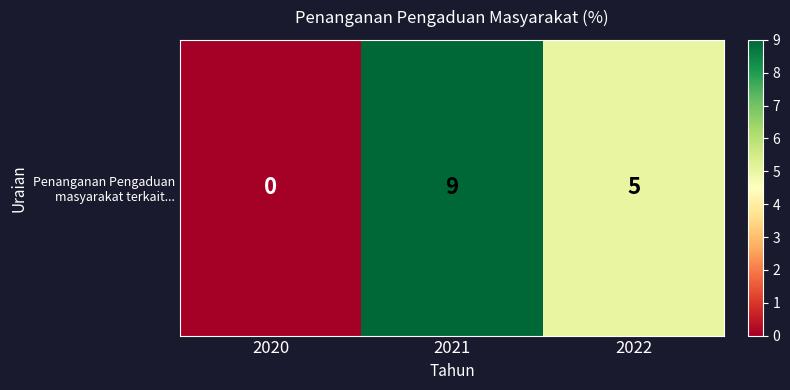

List the labels in order of value, largest first.

2021, 2022, 2020